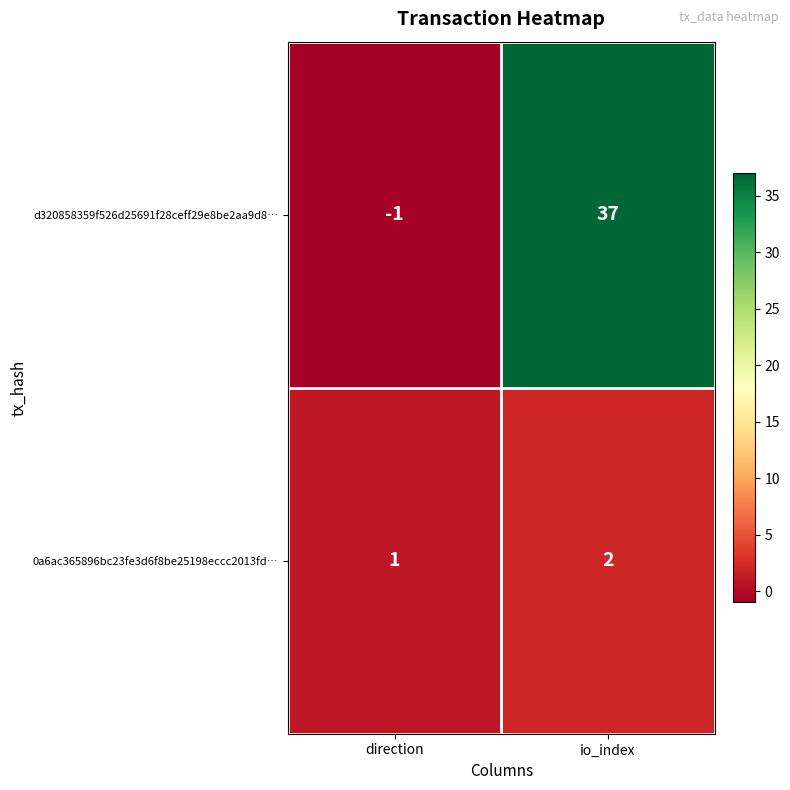

Which category has the highest value across all series?

io_index